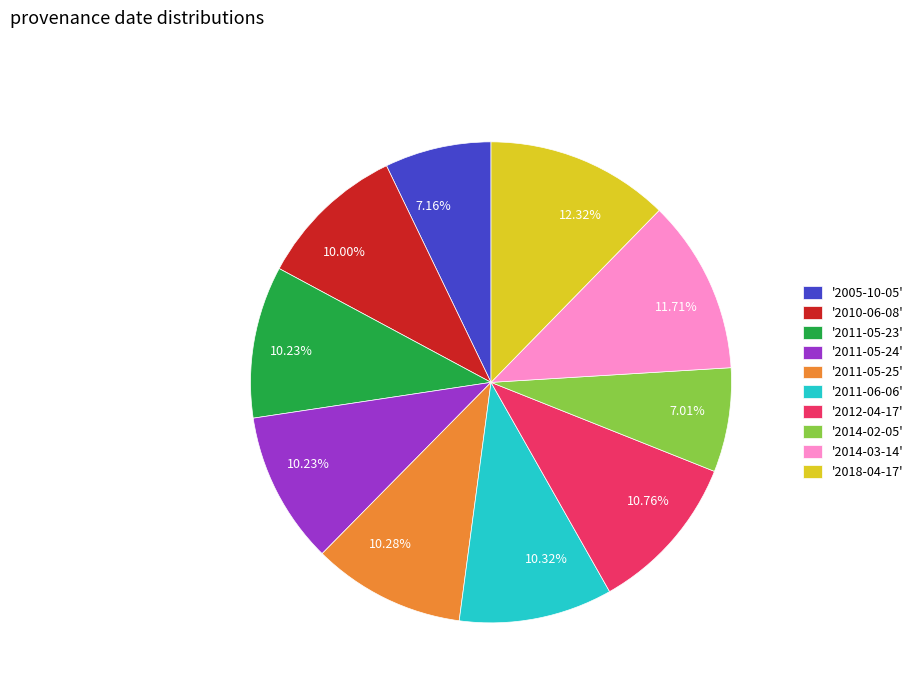

Approximately how many times larger is the value at '2005-10-05' compared to '2011-05-24'?

0.7